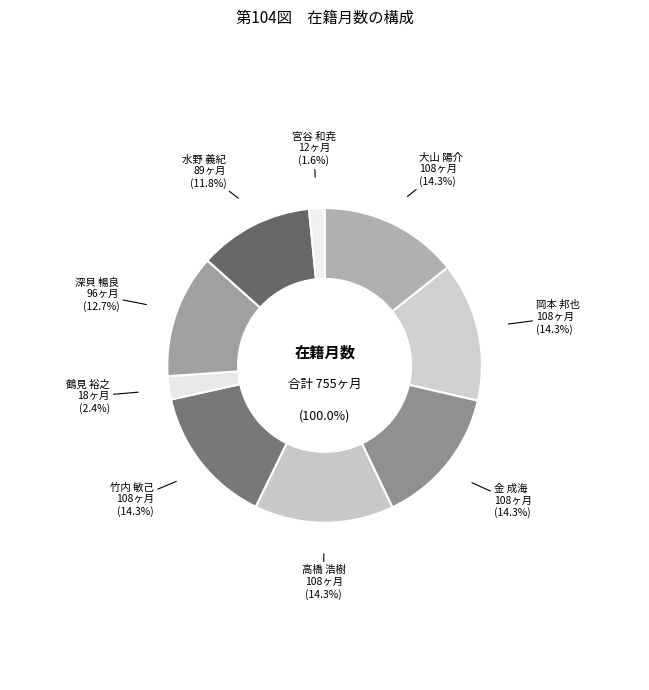

What is the change in value from 岡本 邦也 to 水野 義紀?

-19